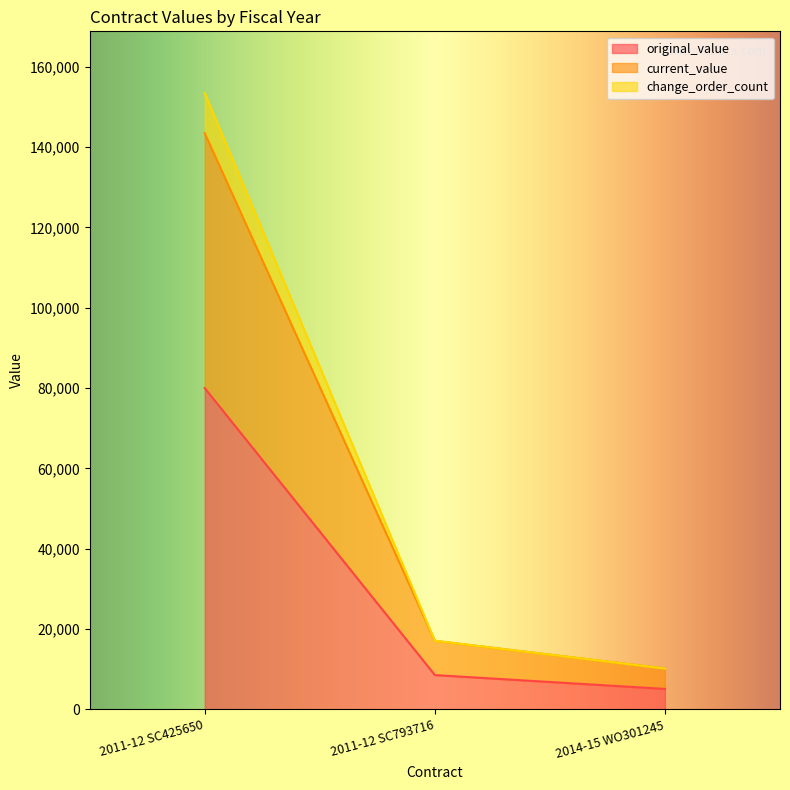

List the series in order of their peak value, highest first.

change_order_count, current_value, original_value